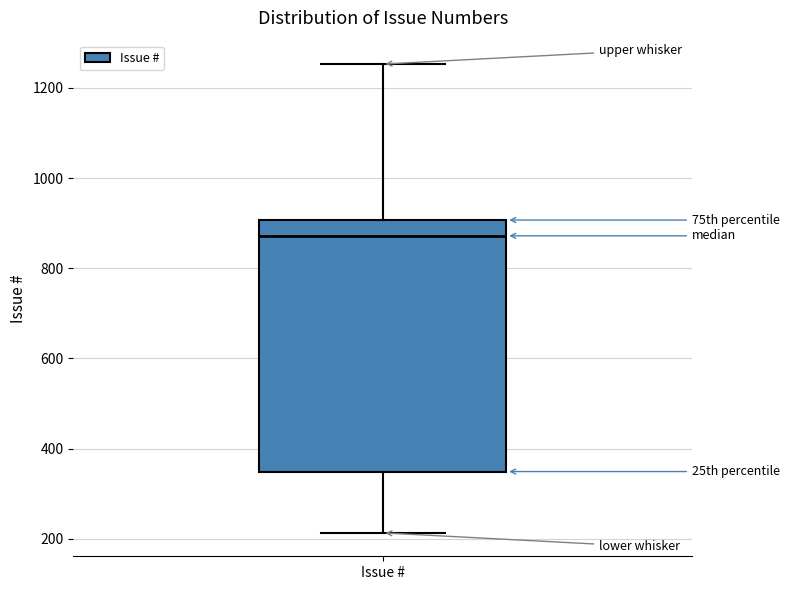

Read this box plot against the y-axis: the position of the median line, the range covered by the box, and the ends of both whiskers. The values are not printed on the chart, so give them approximately, as read against the axis.

median 880, box 340 to 900, whiskers 220 to 1260